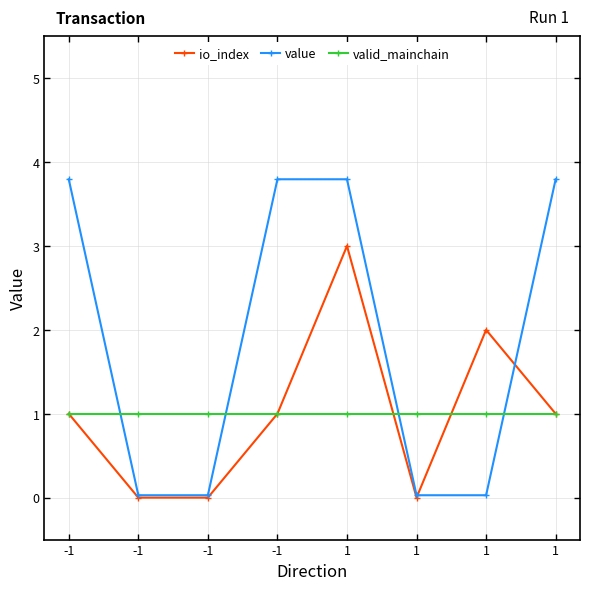

True or false: value has a value of 3.8 at -1.

True